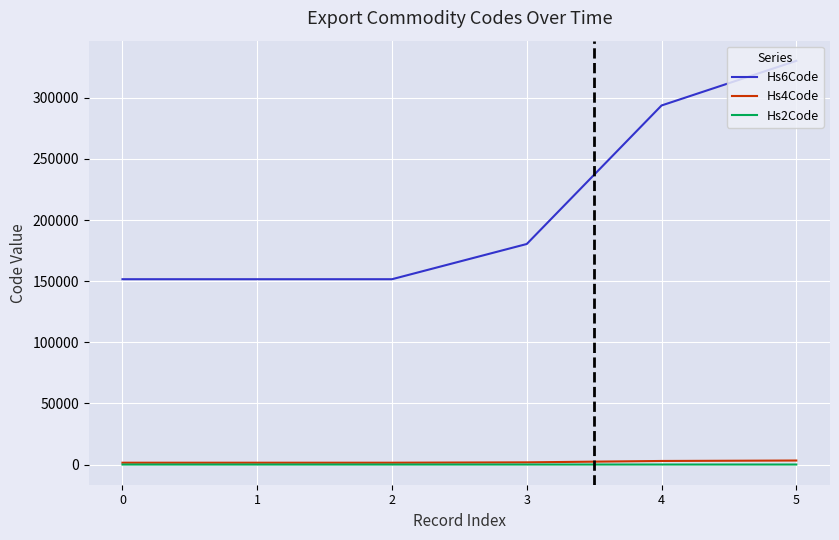

Which series has the largest total across all categories?

Hs6Code